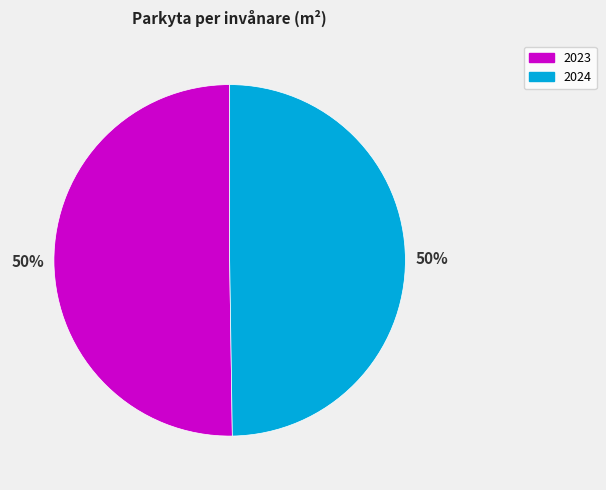

What is the ratio of the value at 2024 to the value at 2023?

1.0